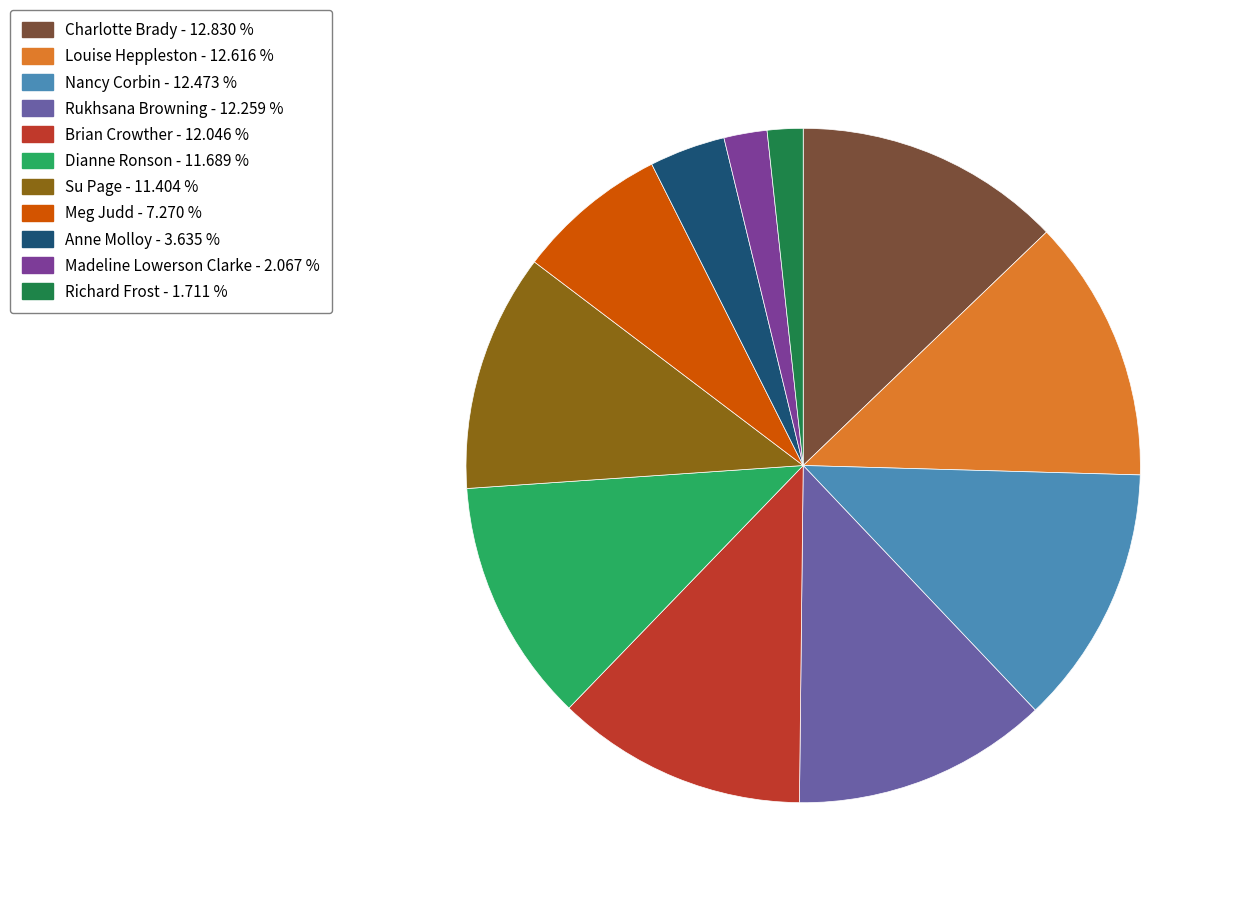

Is it true that Nancy Corbin is 7% of the pie?

False